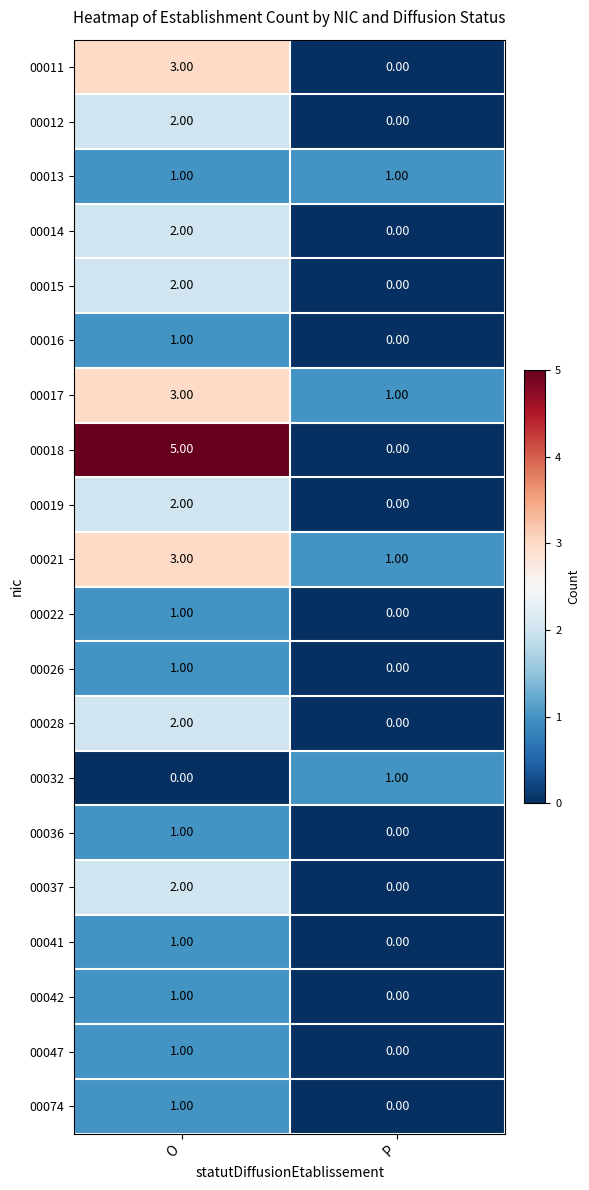

At which label does 00041 reach its peak?

O